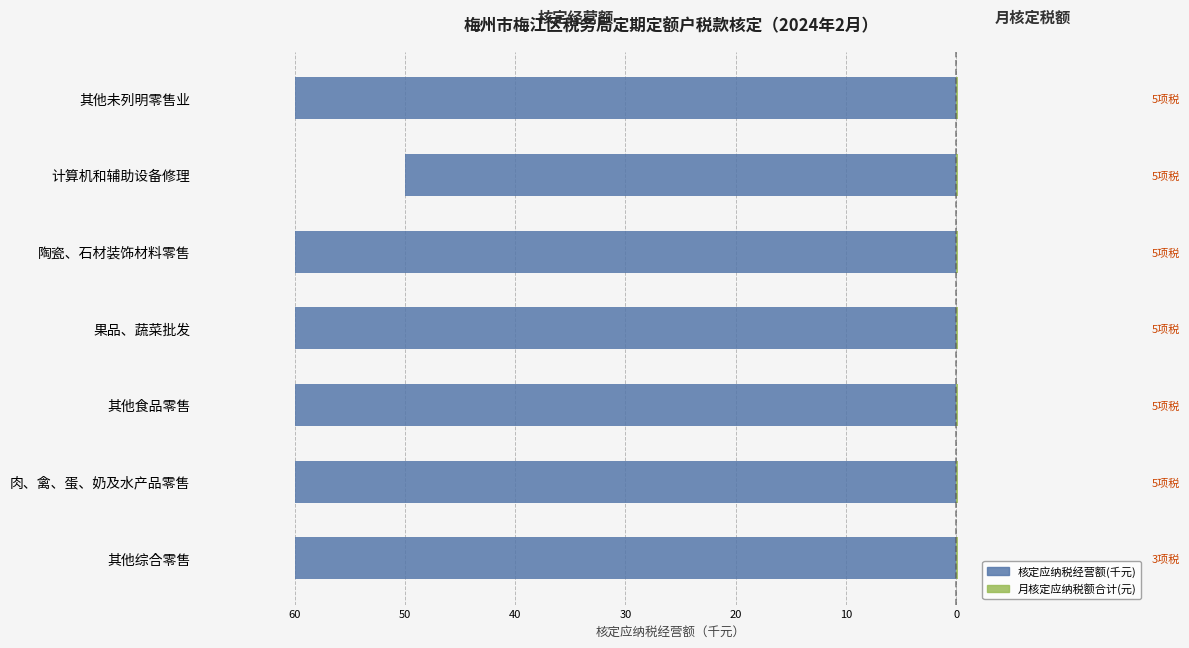

The value of 月核定应纳税额合计 at 0 is 0.9. True or false?

False